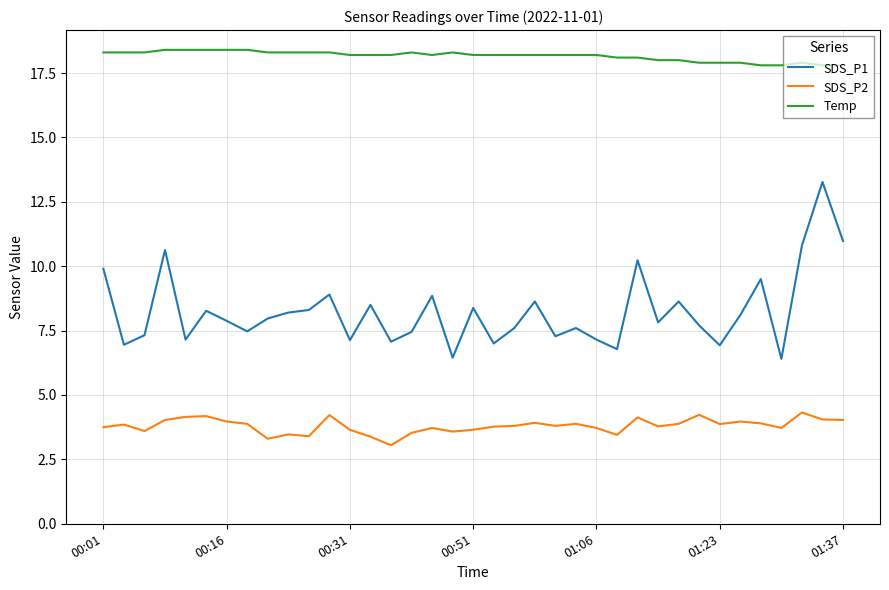

List the series in order of their overall mean, lowest first.

SDS_P2, SDS_P1, Temp